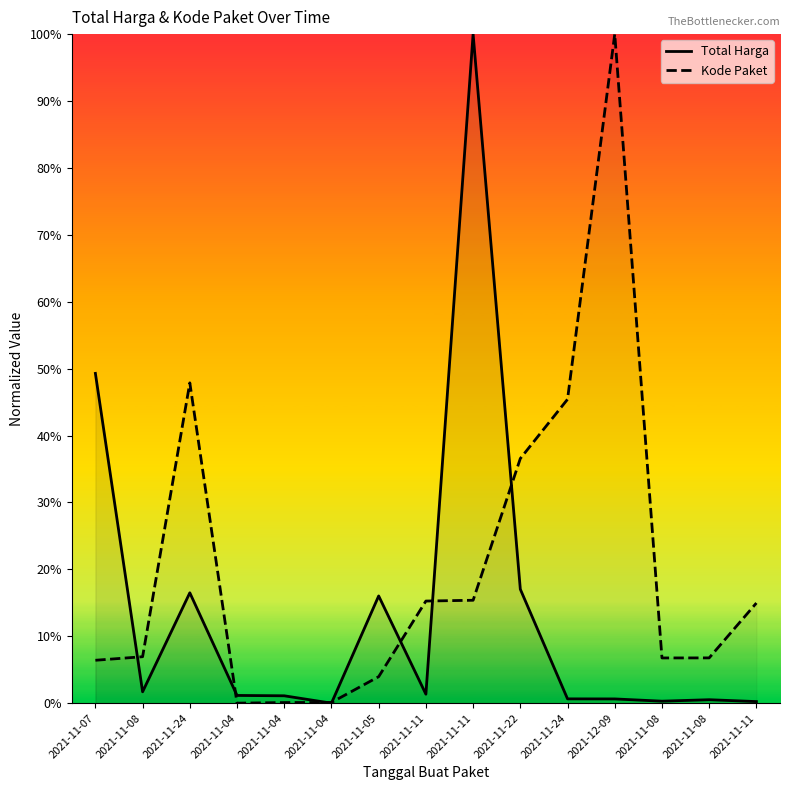

At how many categories does at least one series exceed 29?

6